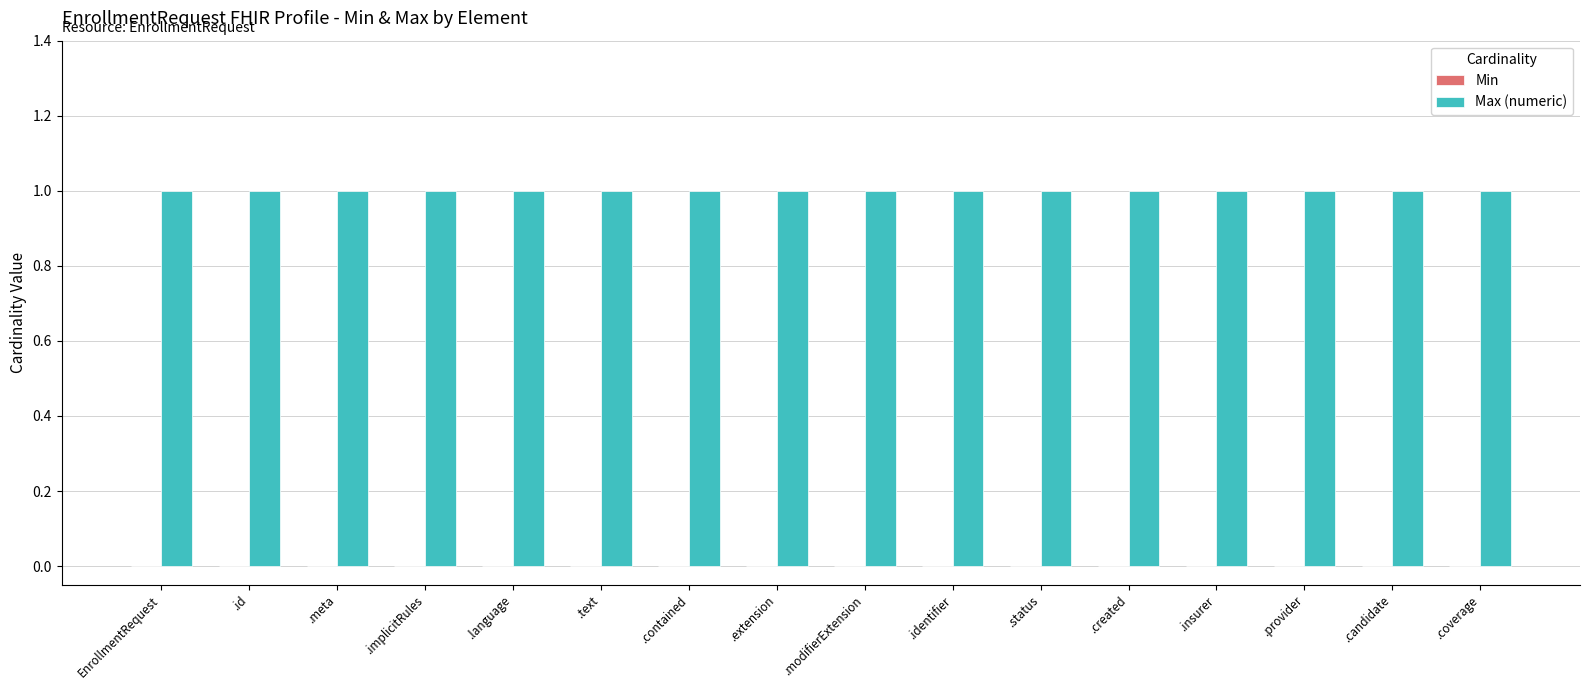

At .created, list the series in order from smallest to largest.

Min, Max (numeric)